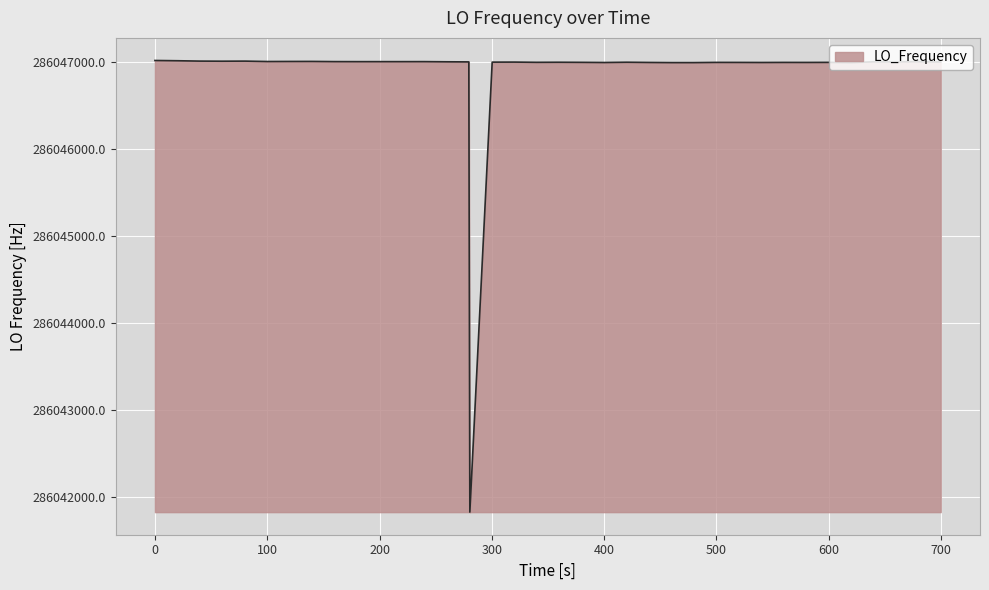

What is the difference between the maximum and second lowest values?

24.9